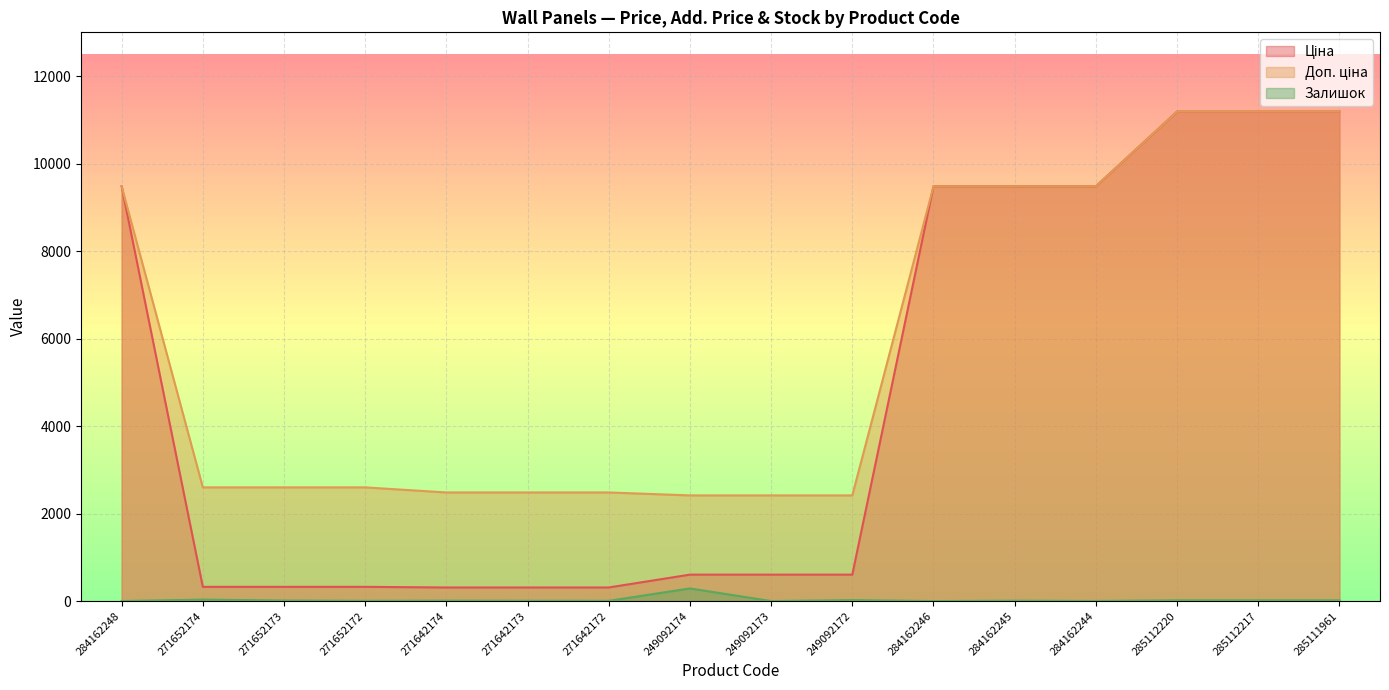

List the labels in order of Залишок value, smallest first.

284162248, 249092173, 284162246, 284162244, 271652172, 271642172, 271642173, 284162245, 271642174, 271652173, 285112220, 285112217, 285111961, 249092172, 271652174, 249092174